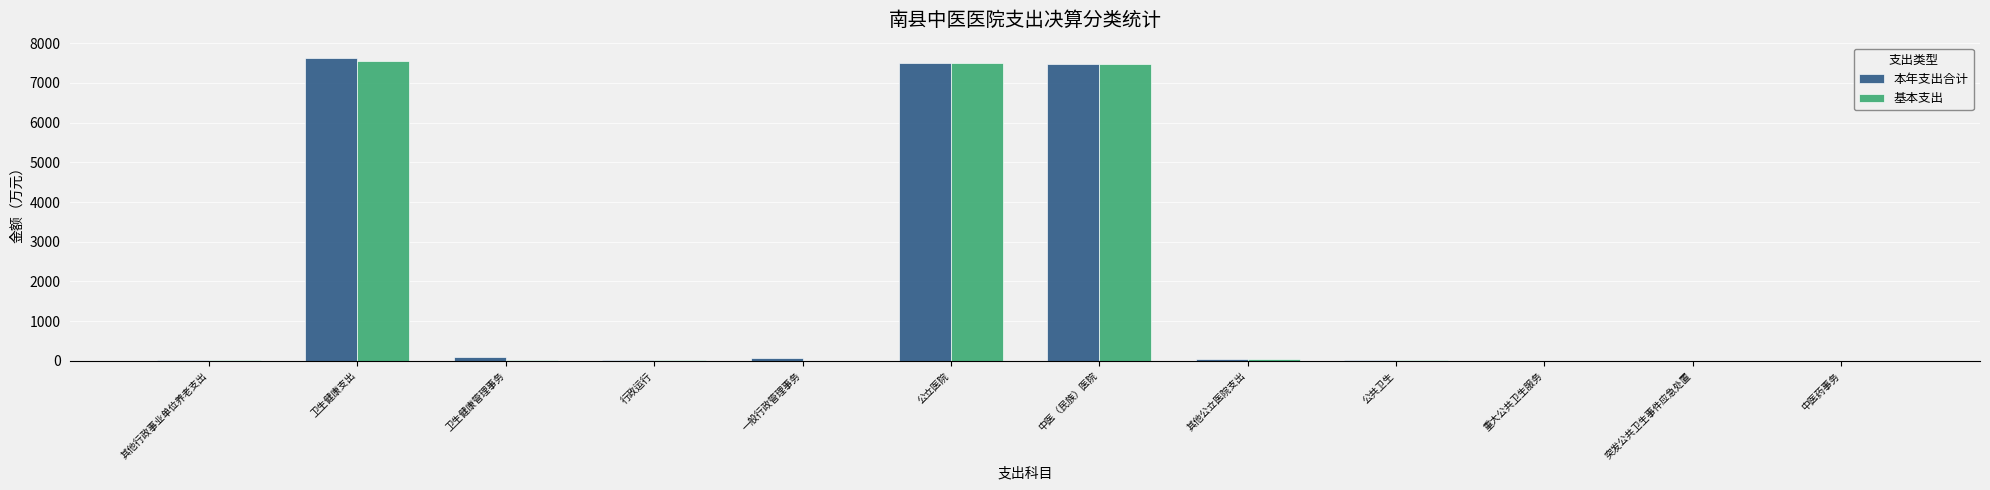

True or false: 基本支出 has a value of 41.0 at 其他公立医院支出.

True